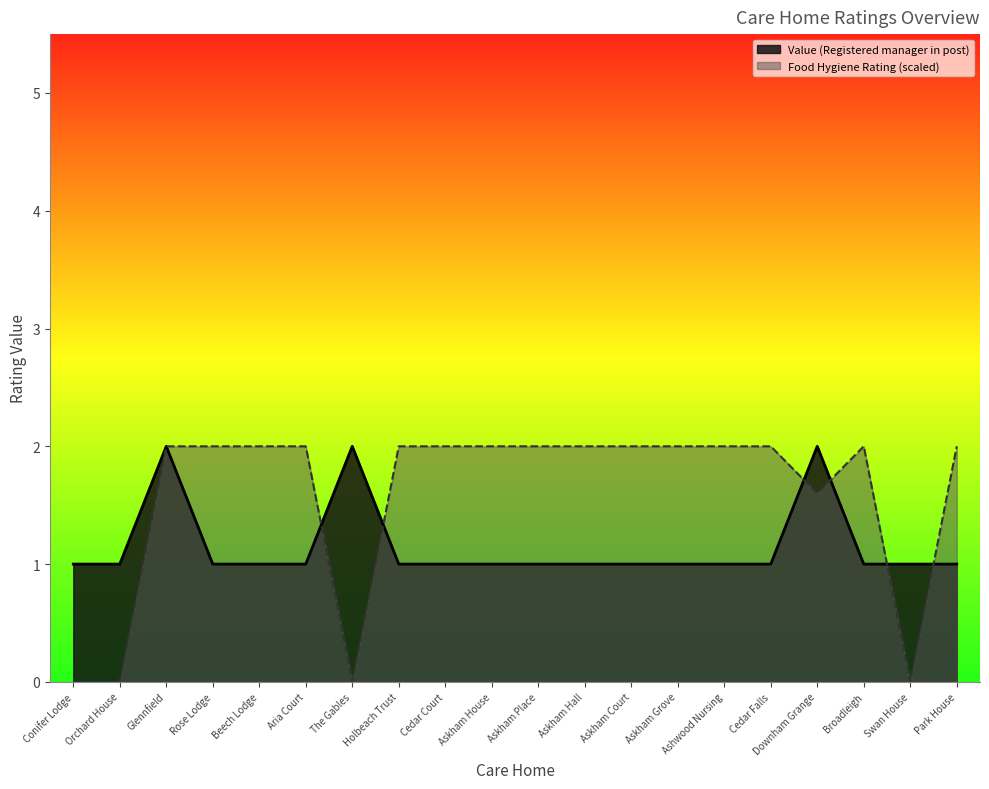

At which label is the value closest to 1?

Conifer Lodge